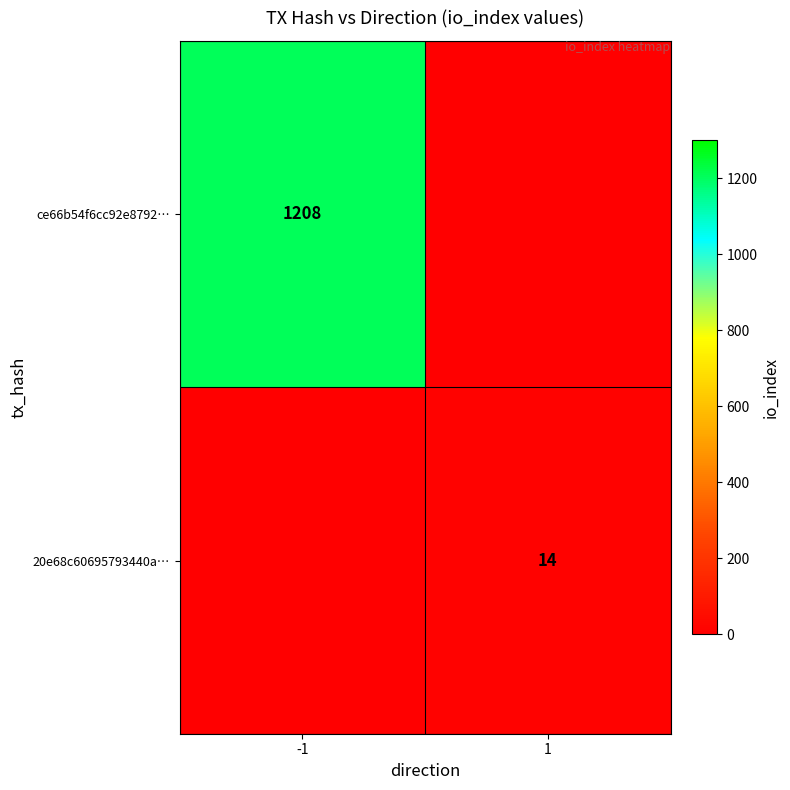

The value of 20e68c60695793440a… at 1 is 14. True or false?

True